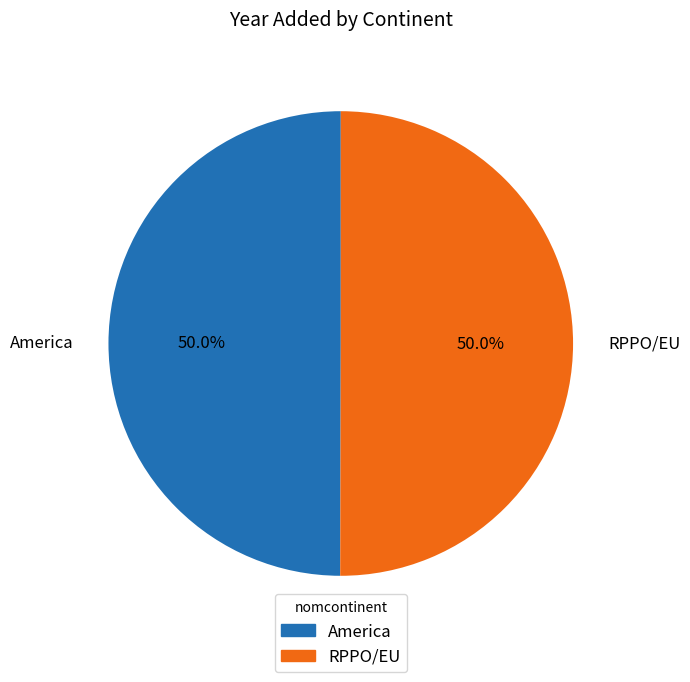

To the nearest percent, what portion does RPPO/EU represent?

50%